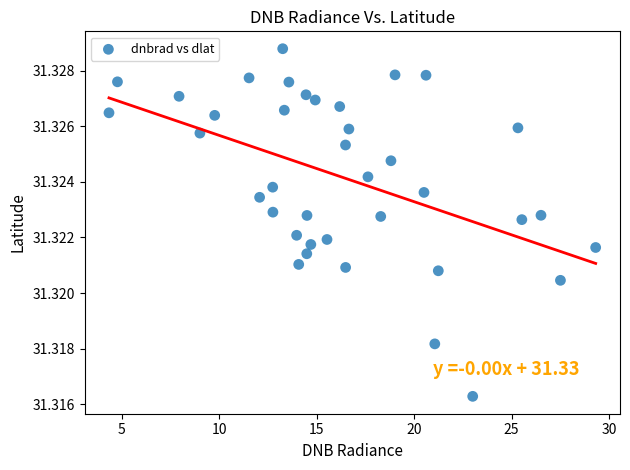

What is the range of X values (max minus min)?

25.0